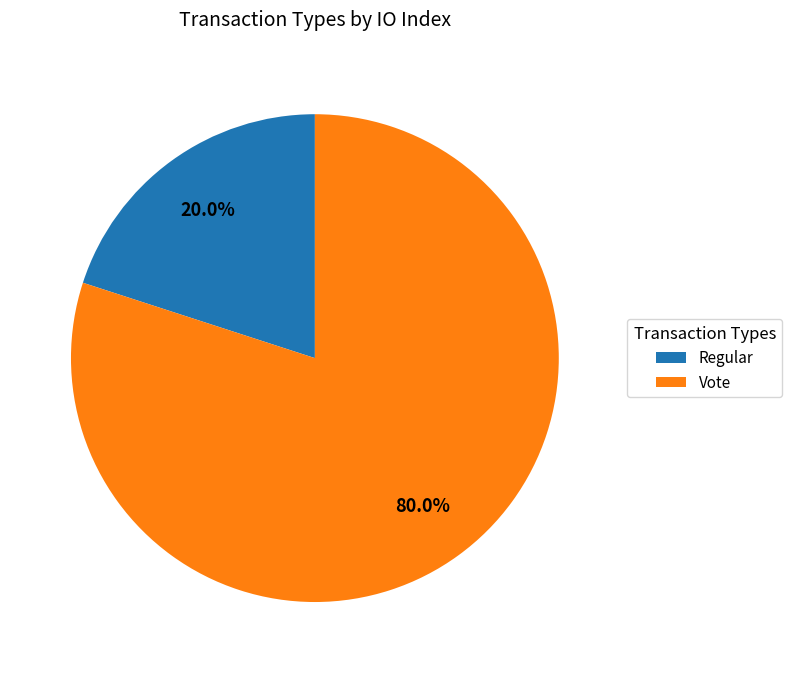

Is the sum of Regular and Vote greater than half?

Yes